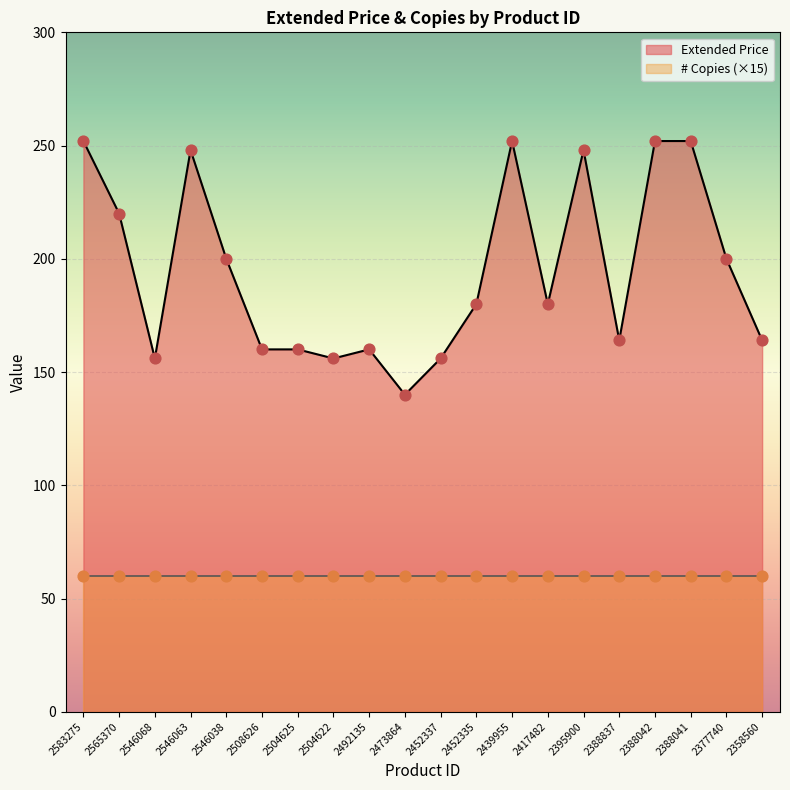

Approximately how many times larger is the value at 2388042 compared to 2565370?

1.1